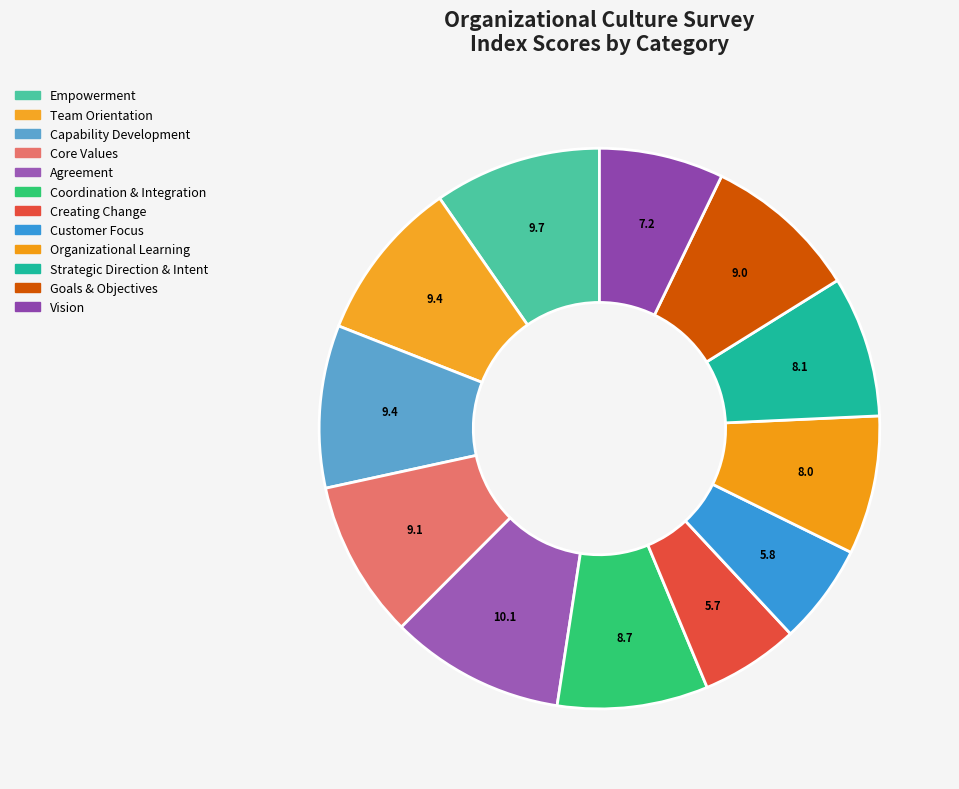

What percentage is the Creating Change slice, to the nearest percent?

6%